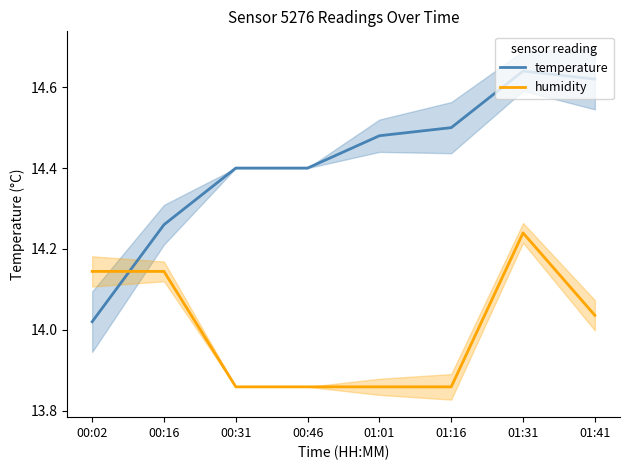

Does the chart display data point markers on the line(s)?

No